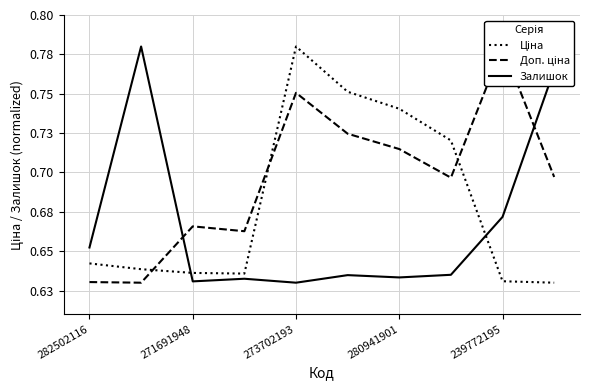

The value of Доп. ціна at 239772195 is 0.8. True or false?

True